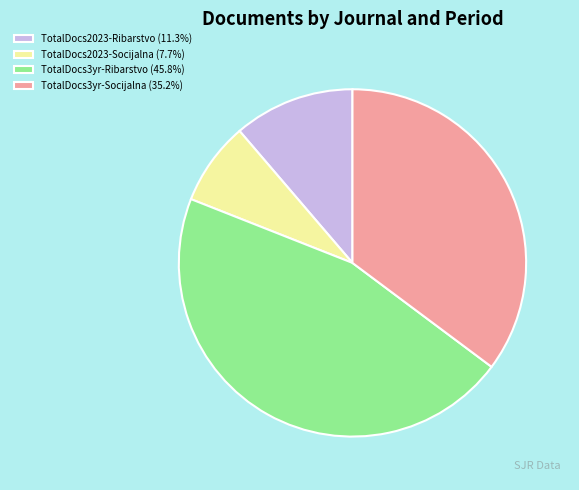

Is there any slice that represents more than half of the pie?

No